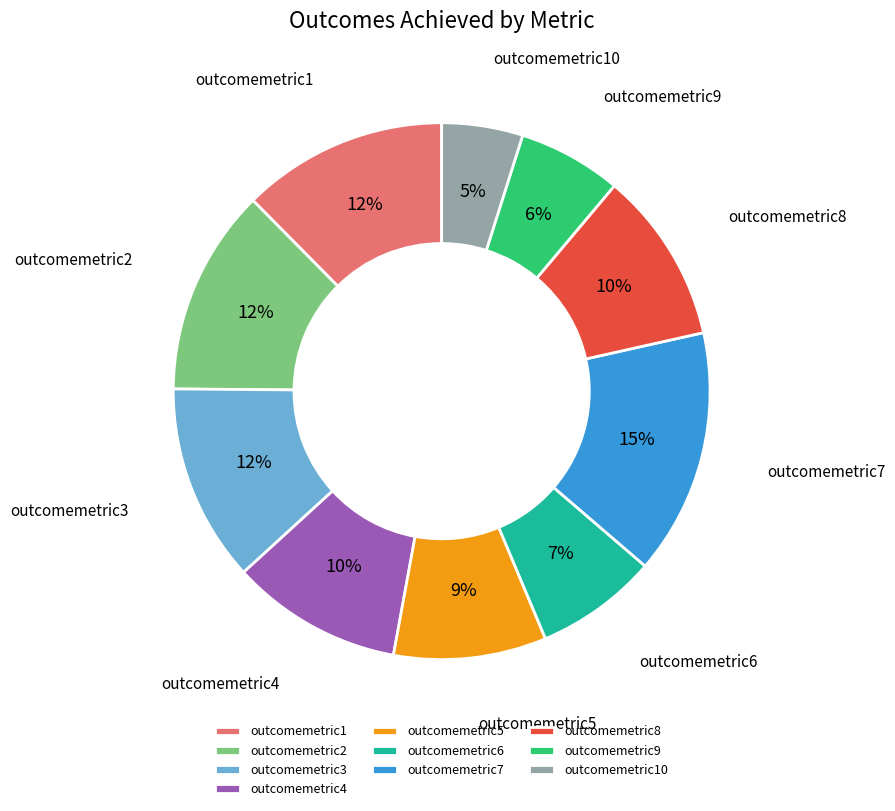

Is outcomemetric10 the majority of the pie?

No